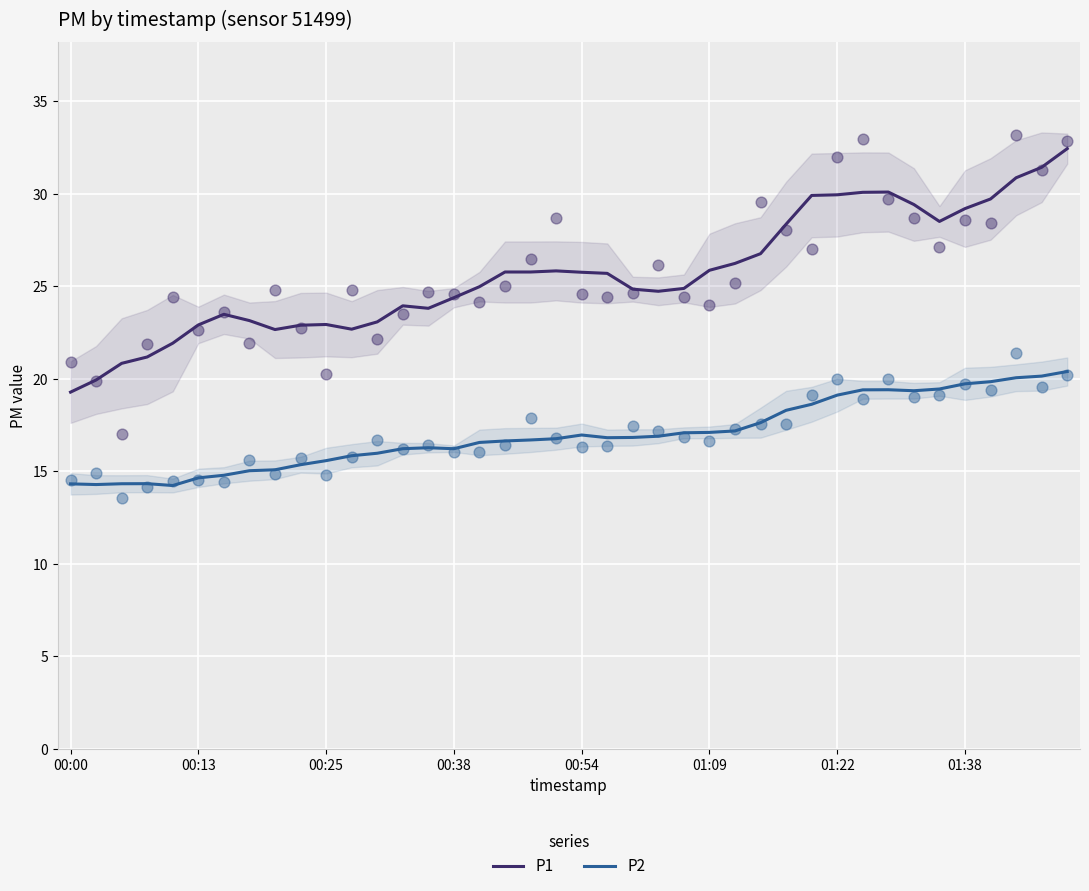

What are all the series names shown in the legend?

P1, P2